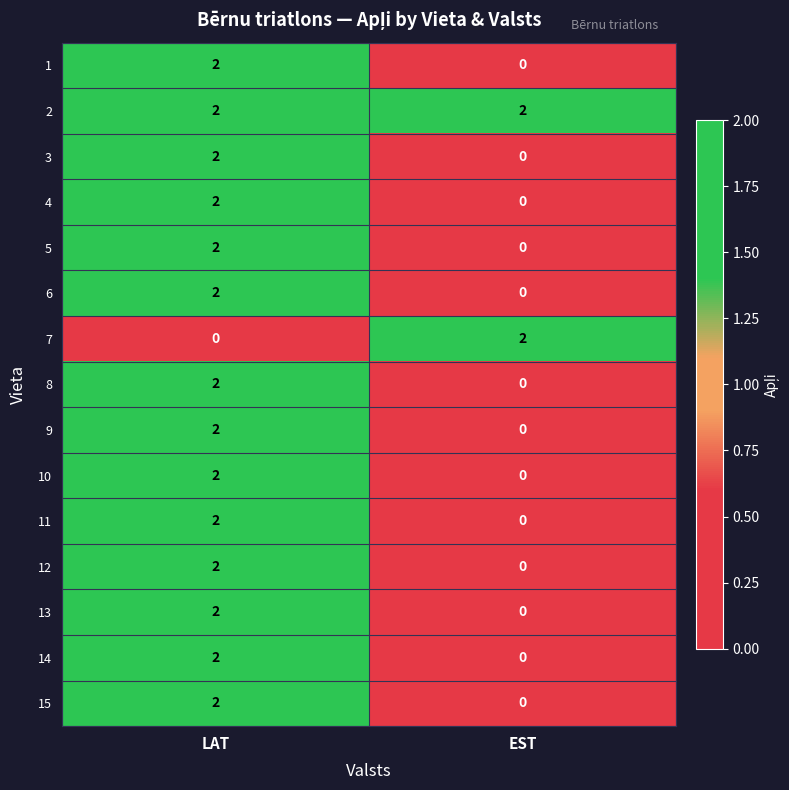

At which category is the sum across all series the highest?

LAT